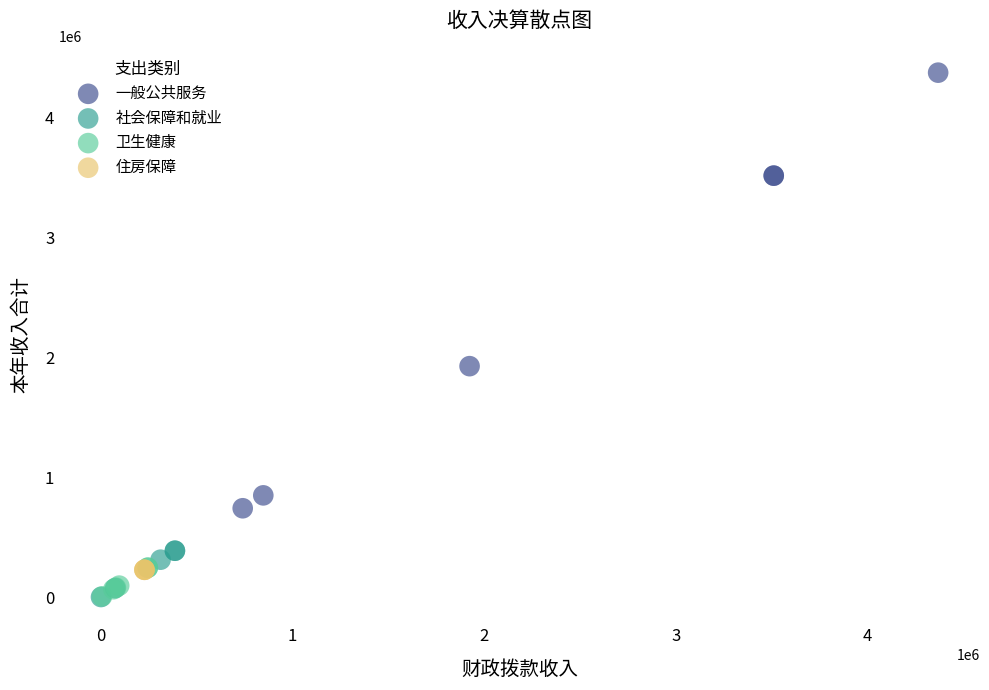

Which series contains the highest Y value?

一般公共服务